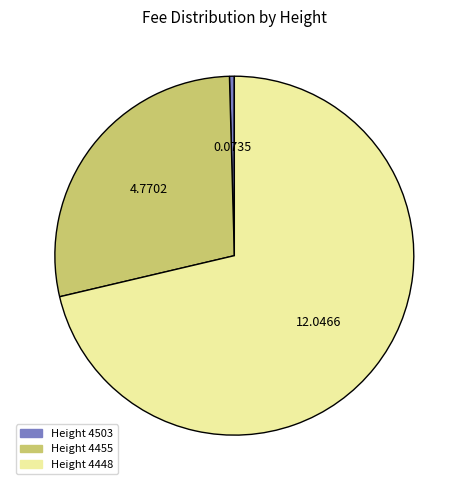

How many slices are in this pie chart?

3